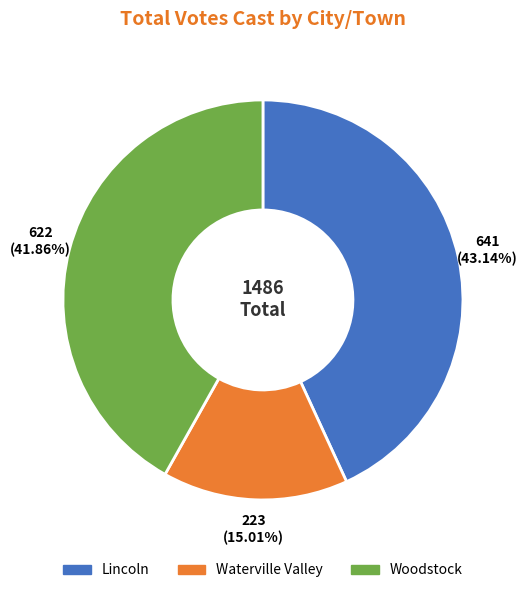

Combined, do Lincoln and Woodstock account for over 50%?

Yes